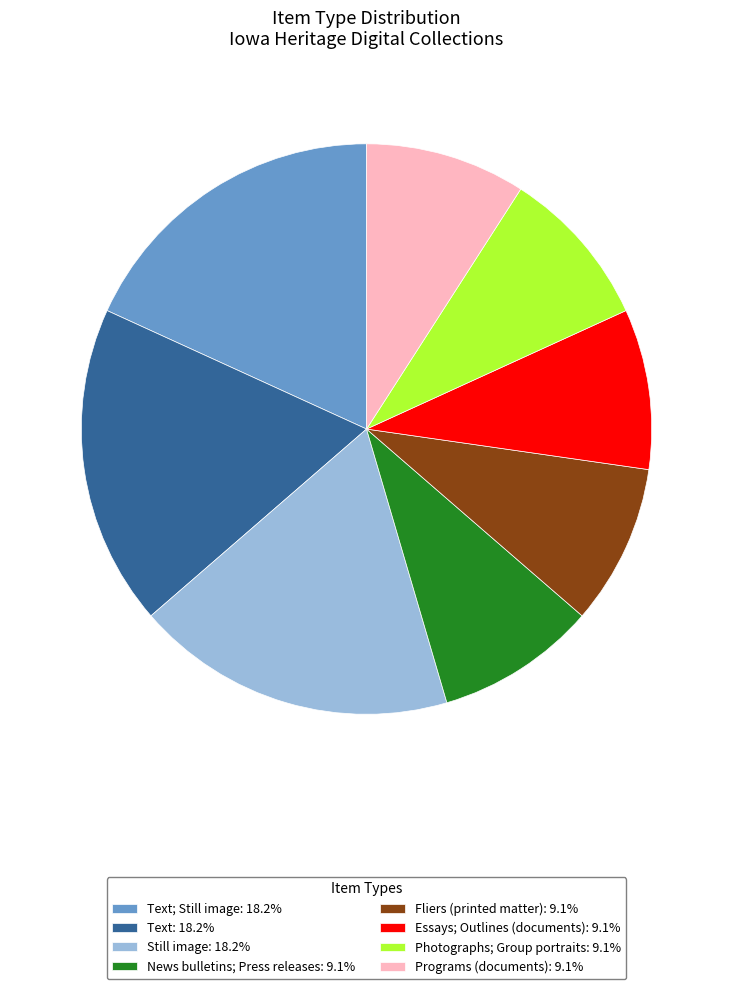

Is there any slice that represents more than half of the pie?

No